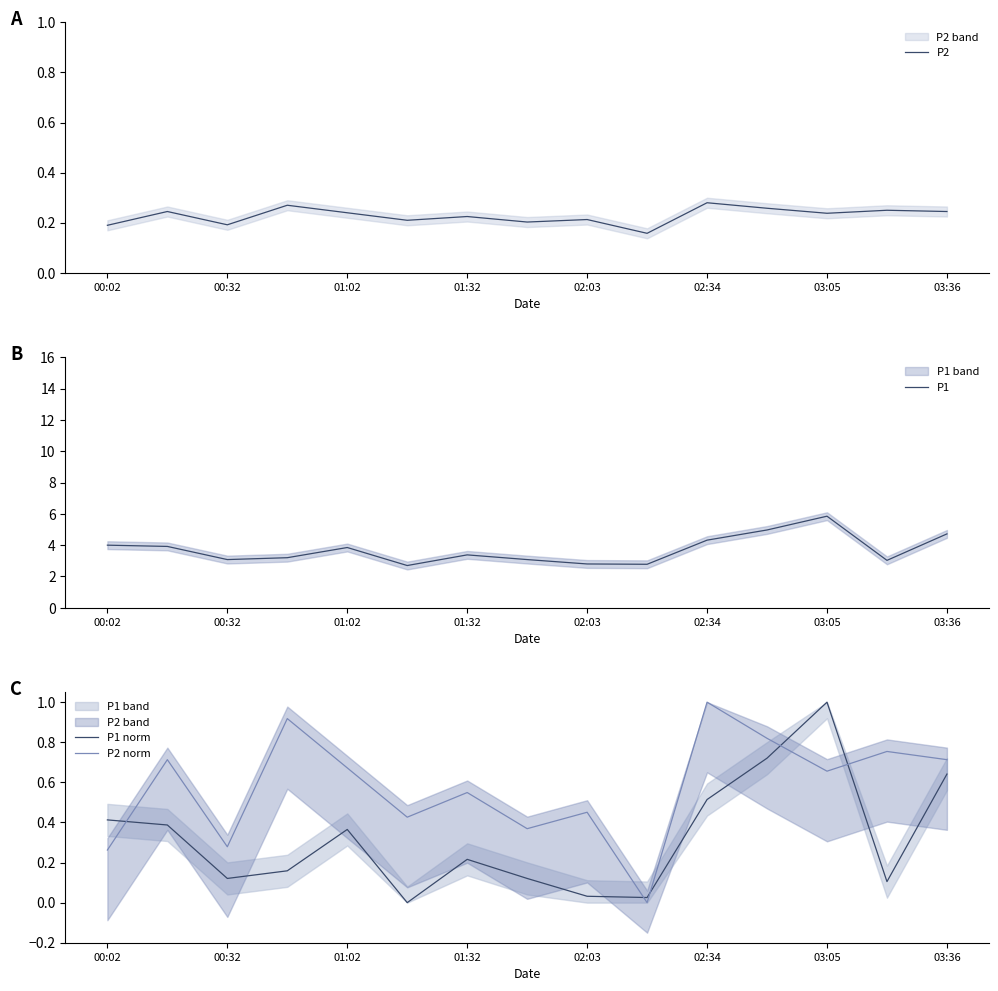

Which category has the highest value in the P2 norm series?

02:34